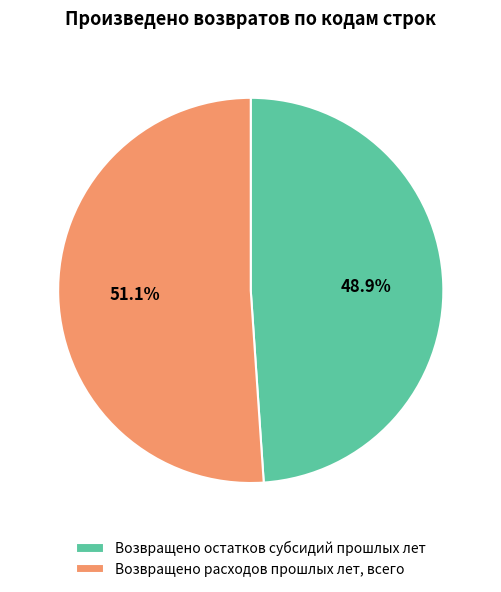

Which has a higher value, Возвращено расходов прошлых лет, всего or Возвращено остатков субсидий прошлых лет?

Возвращено расходов прошлых лет, всего